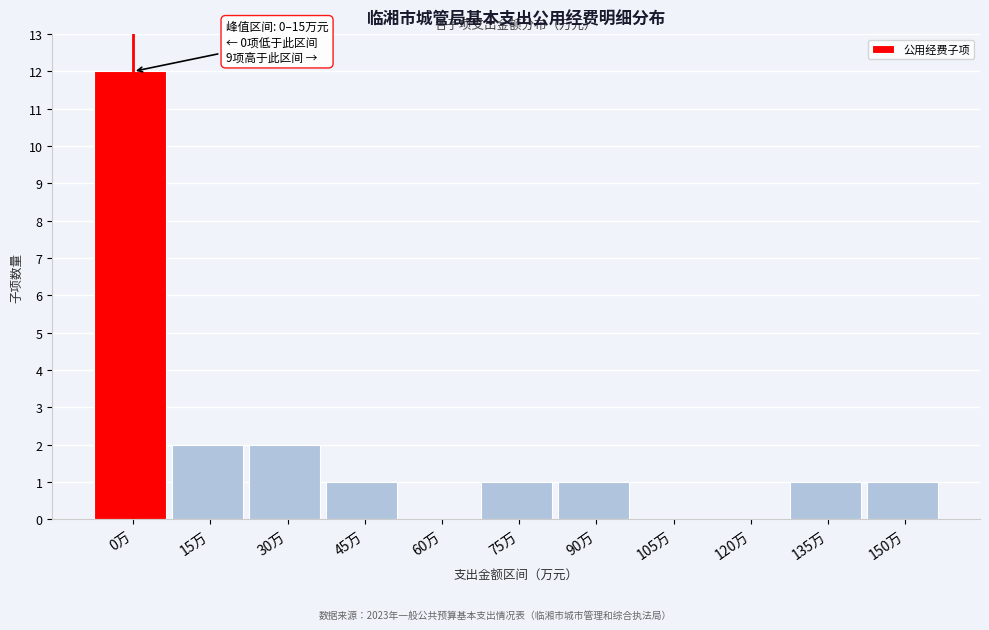

Reading left to right, transcribe all the data shown in this chart.

0万=12	15万=2	30万=2	45万=1	60万=0	75万=1	90万=1	105万=0	120万=0	135万=1	150万=1